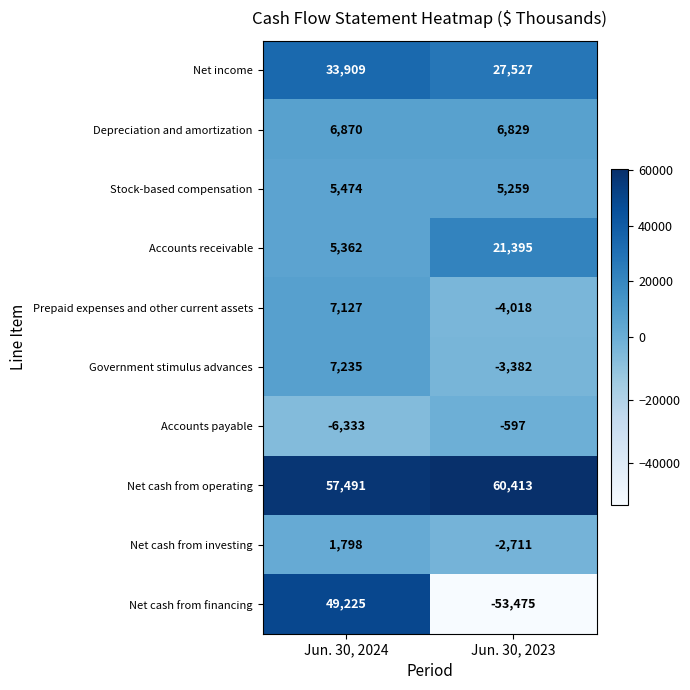

What is the minimum value shown in the chart?

-53475